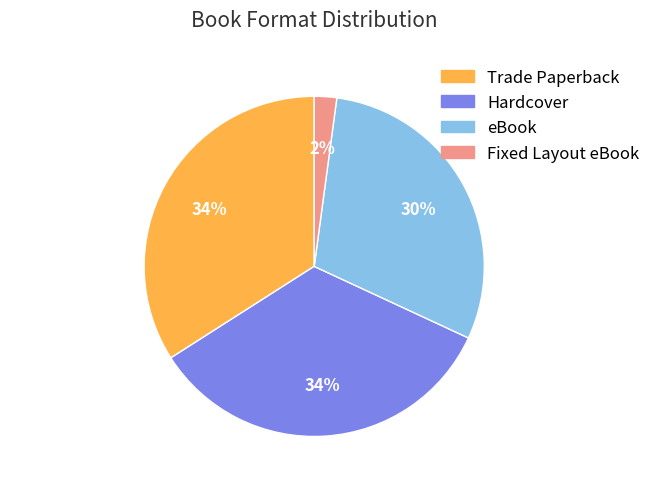

Is there any slice that represents more than half of the pie?

No